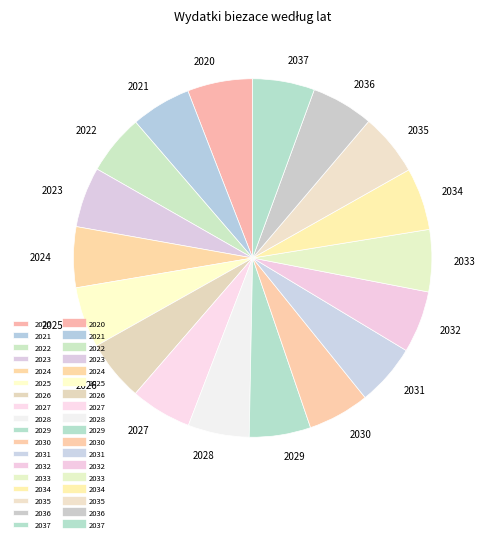

Combined, do 2032 and 2033 account for over 50%?

No